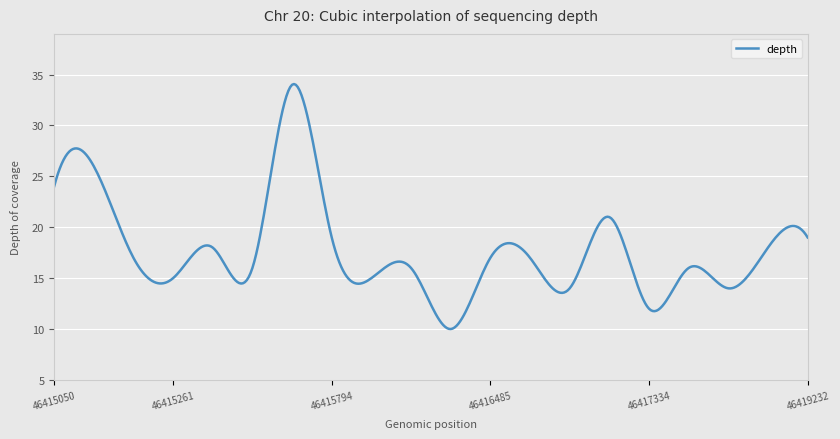

What is the difference between the maximum and minimum values?

24.1